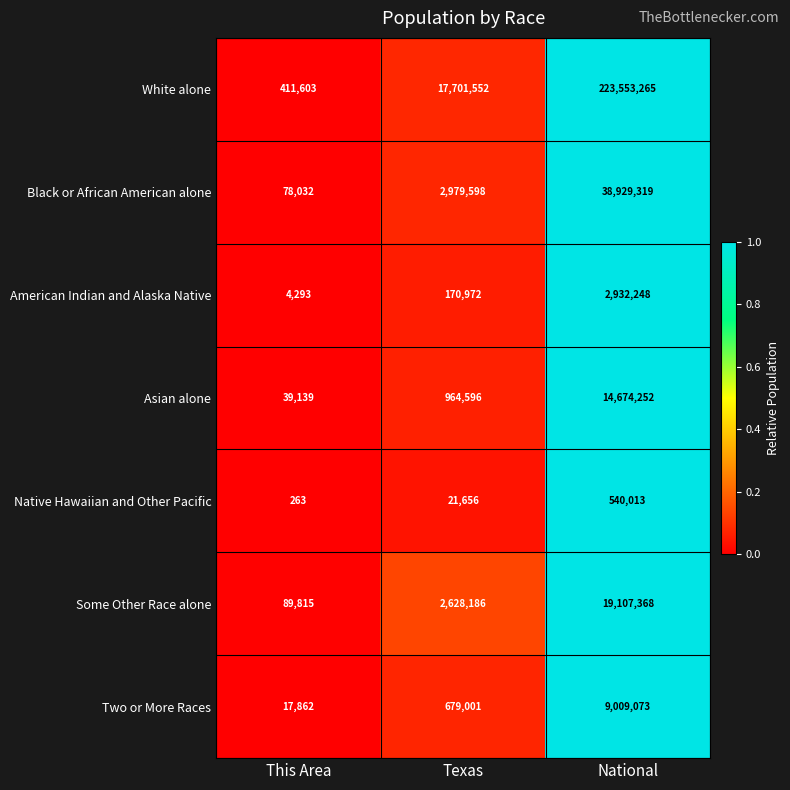

The value of Two or More Races at National is 9009073. True or false?

True